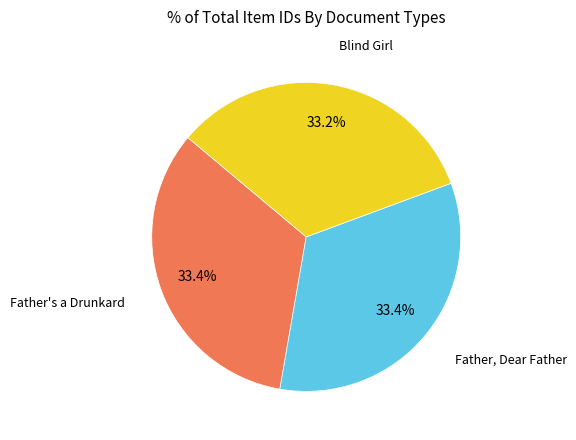

Is there any slice that represents more than half of the pie?

No